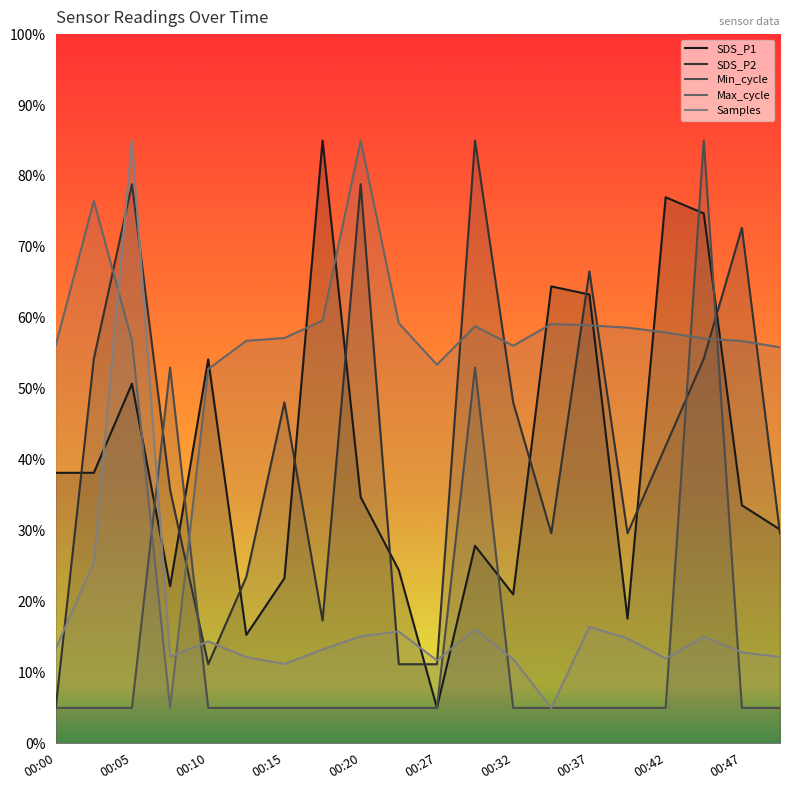

Which has a higher value, 00:12 or 00:47?

00:47